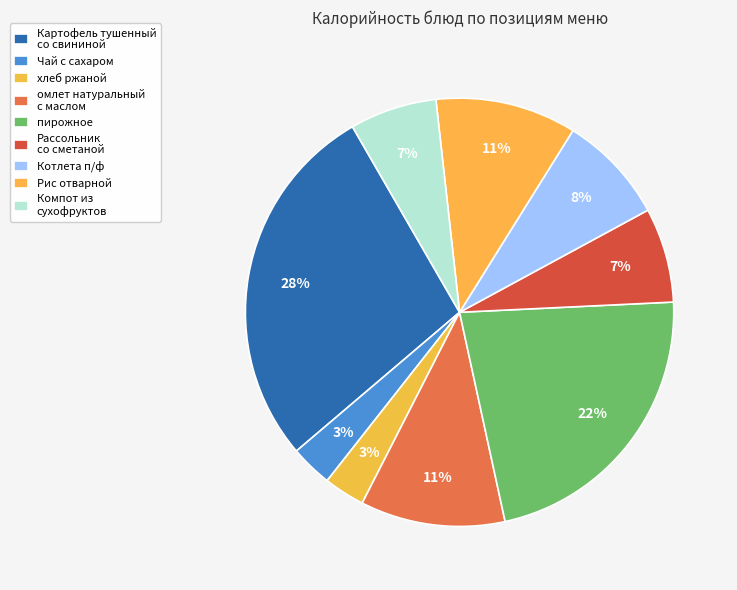

What portion of the pie excludes Чай с сахаром?

96.8%